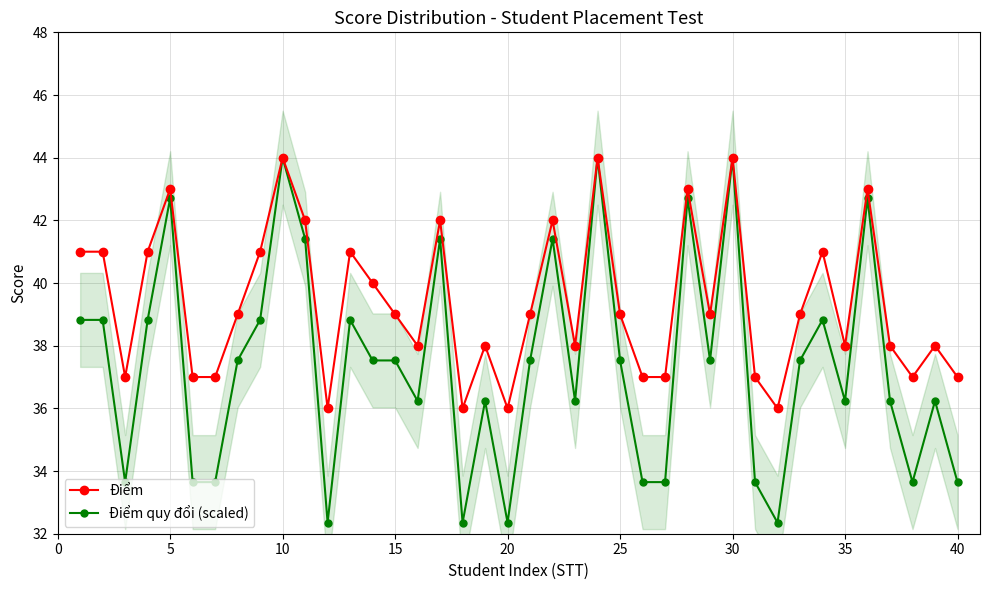

True or false: Điểm quy đổi (scaled) has more than 1 interior local peaks.

True